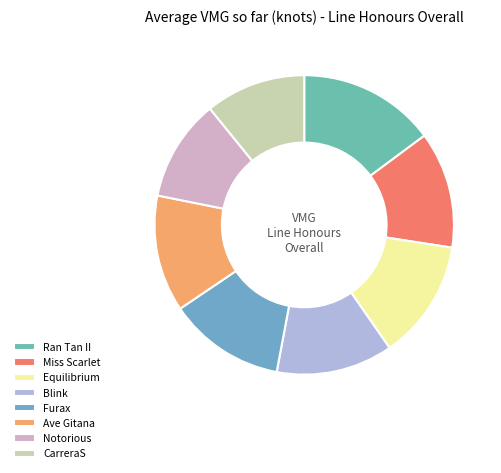

Which slice is the largest?

Ran Tan II